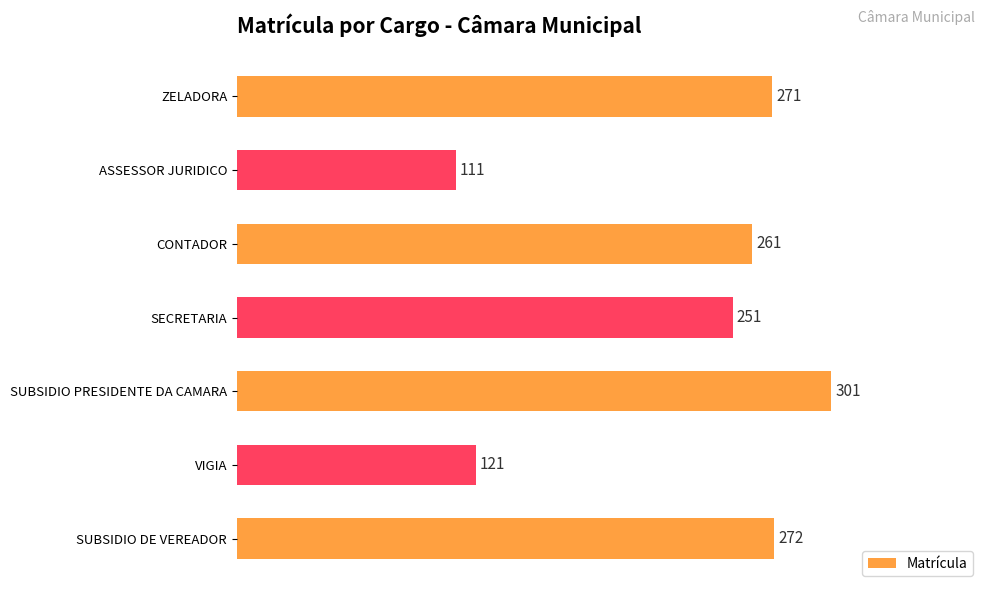

What is the minimum value shown in the chart?

111